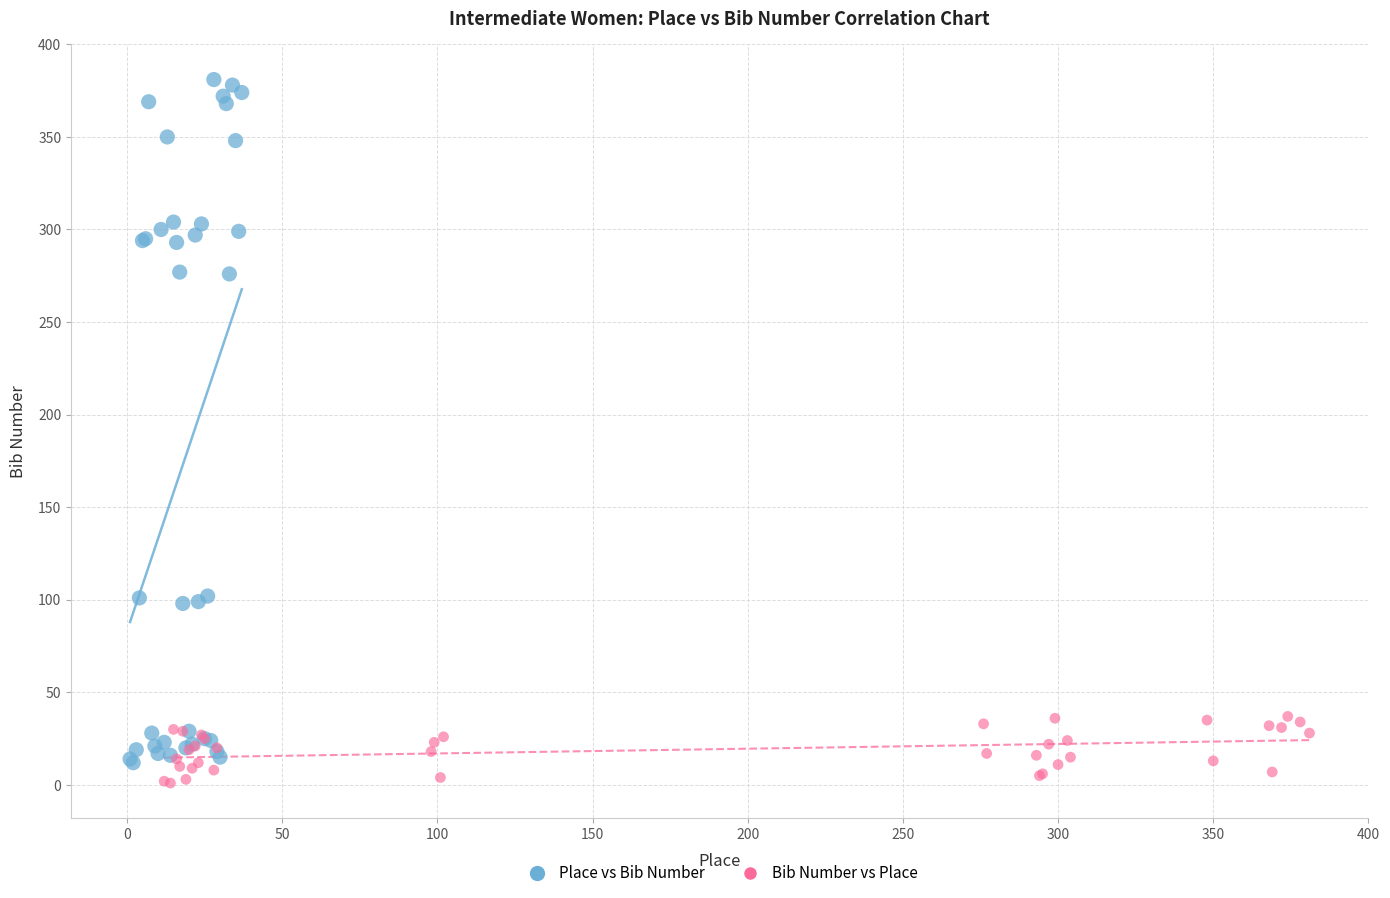

Which series has the widest spread of Y values?

Place vs Bib Number